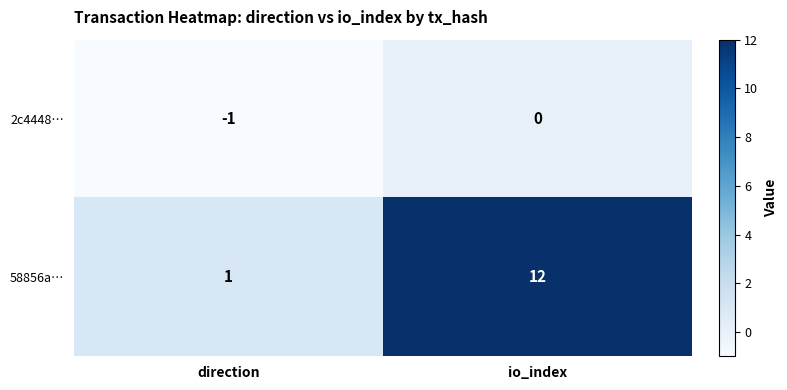

The value of 2c4448… at io_index is 1. True or false?

False